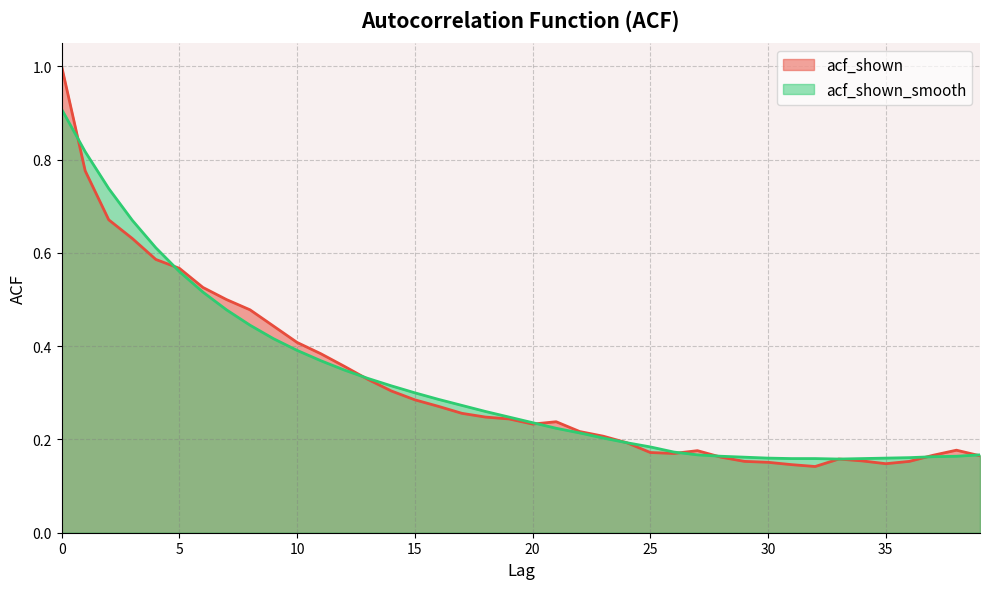

List the labels in order of acf_shown_smooth value, largest first.

0, 1, 2, 3, 4, 5, 6, 7, 8, 9, 10, 11, 12, 13, 14, 15, 16, 17, 18, 19, 20, 21, 22, 23, 24, 25, 26, 27, 39, 28, 38, 37, 29, 36, 30, 35, 31, 32, 34, 33